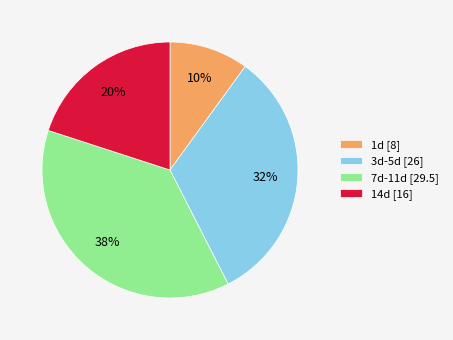

To the nearest percent, what is the average slice percentage?

25%